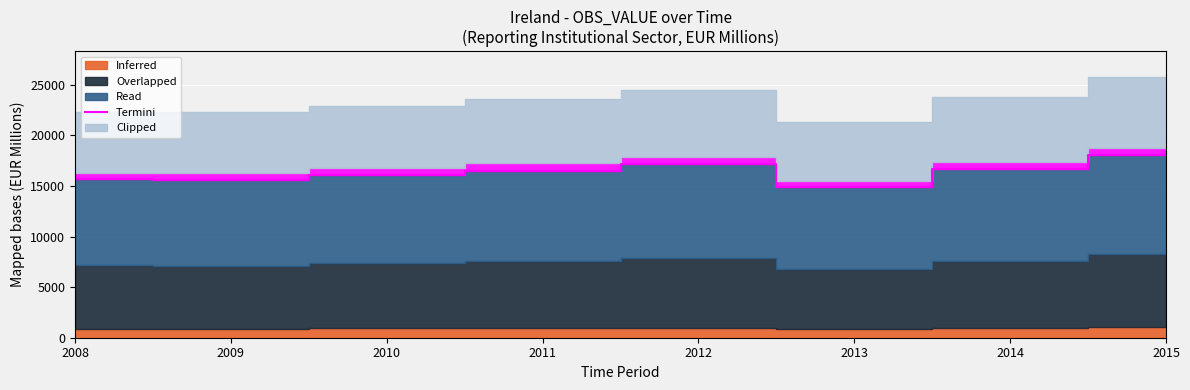

Where is the first local minimum?

2009